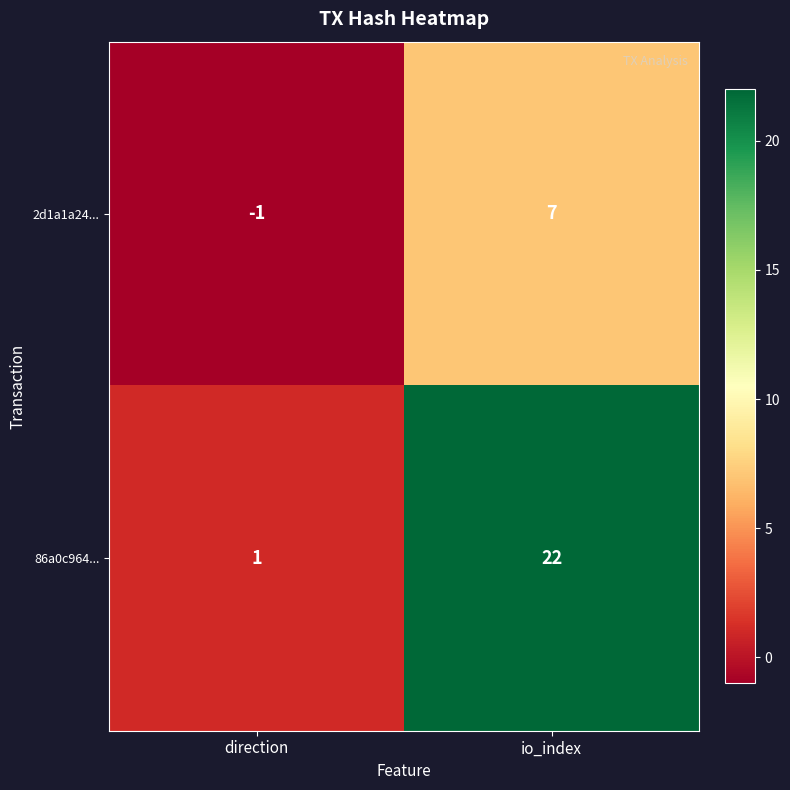

What is the difference between the maximum and minimum values in the 86a0c964... series?

21